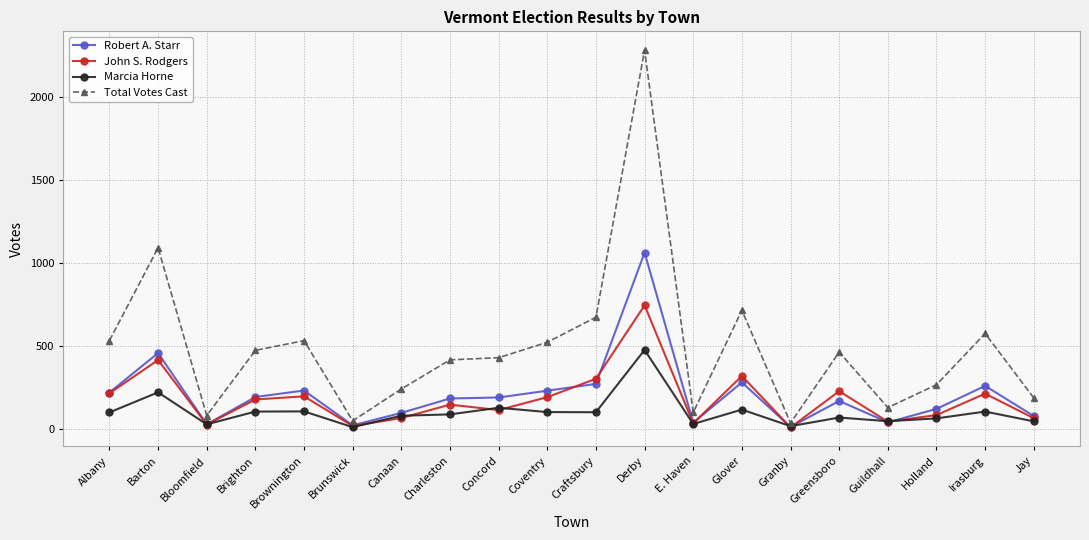

What is the spread (max minus min) of values at Craftsbury?

573